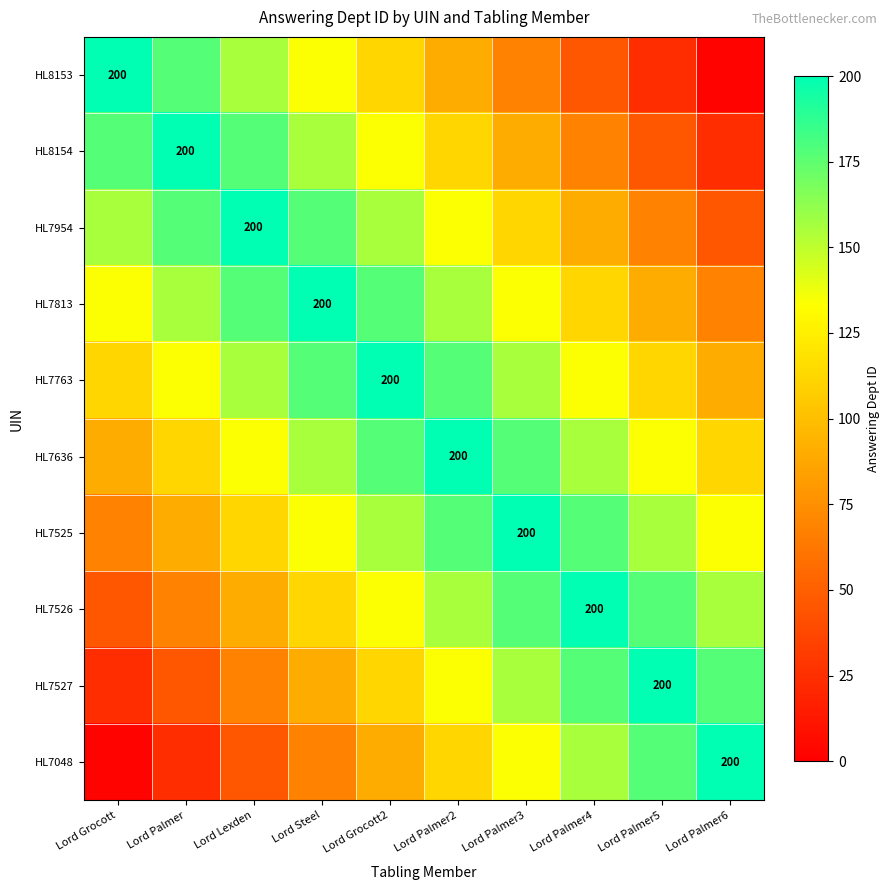

What is the difference between the second highest and second lowest values in the HL7525 series?

88